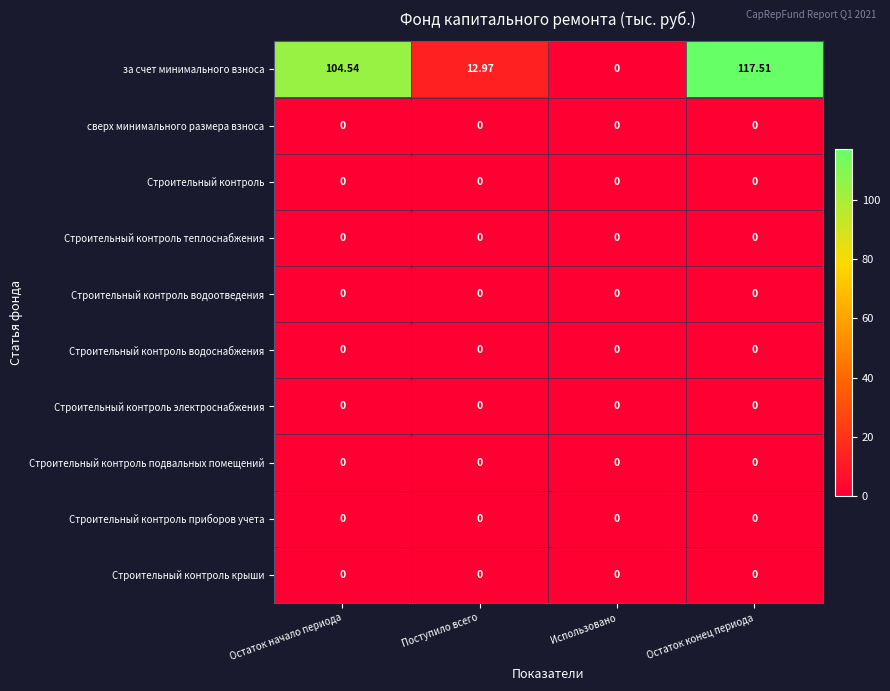

At which category is the sum across all series the highest?

Остаток конец периода